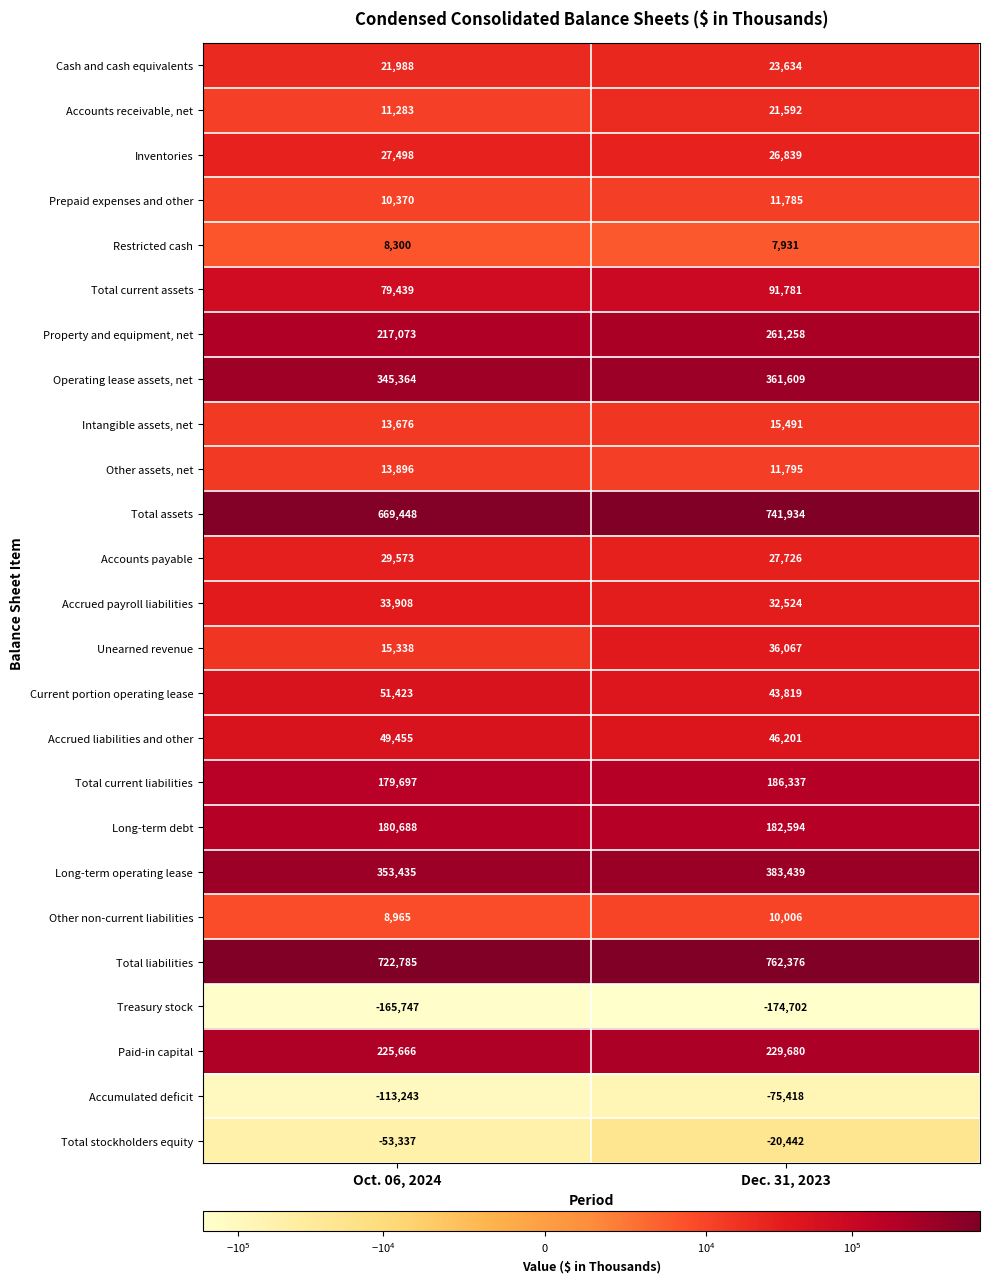

Between Oct. 06, 2024 and Dec. 31, 2023, which series saw the biggest shift?

Total assets